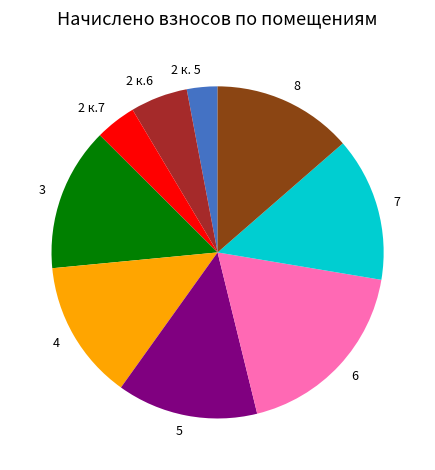

Which category has the smallest portion of the pie?

2 к. 5